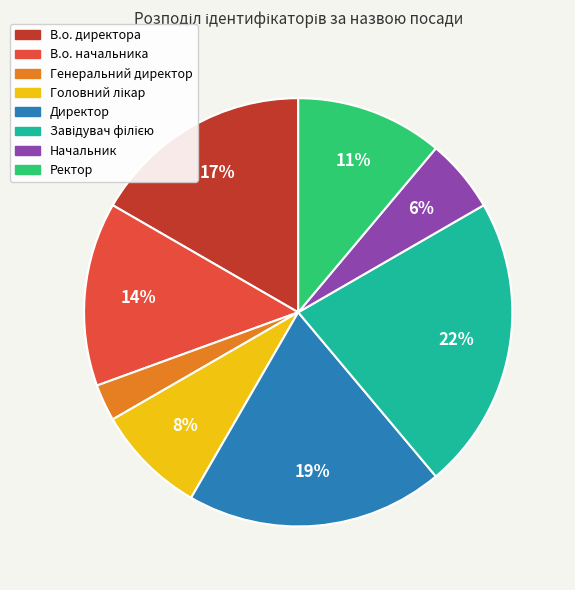

Which has a higher value, Начальник or Генеральний директор?

Начальник